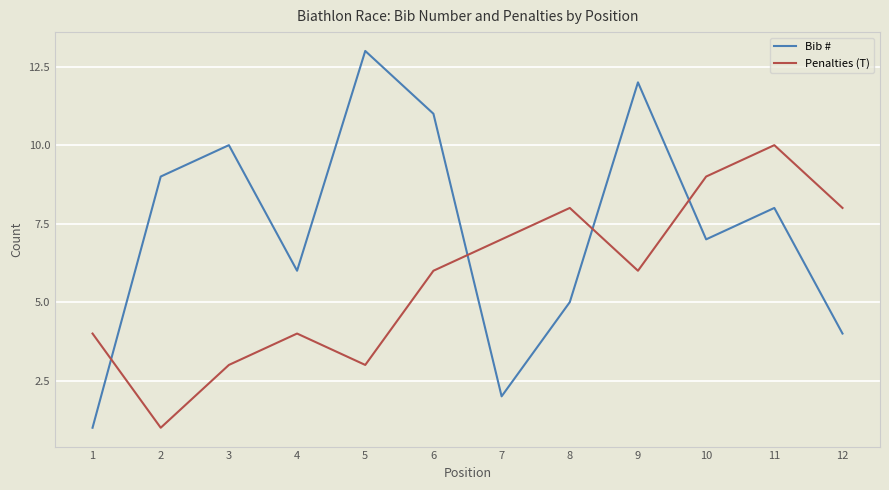

Rank the series by their maximum value, from lowest to highest.

Penalties (T), Bib #